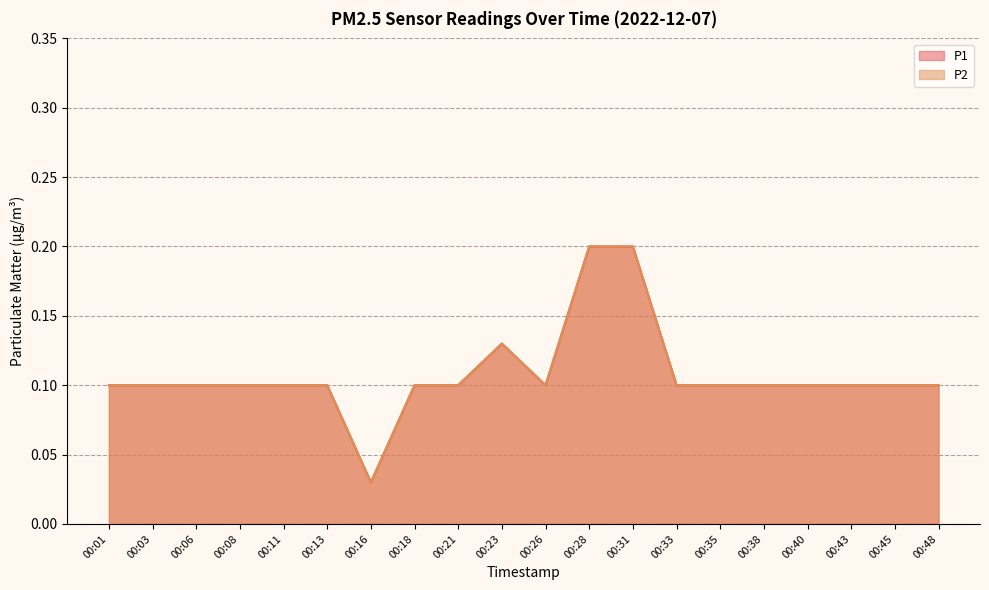

Where is P2 nearest to the value 0?

00:16